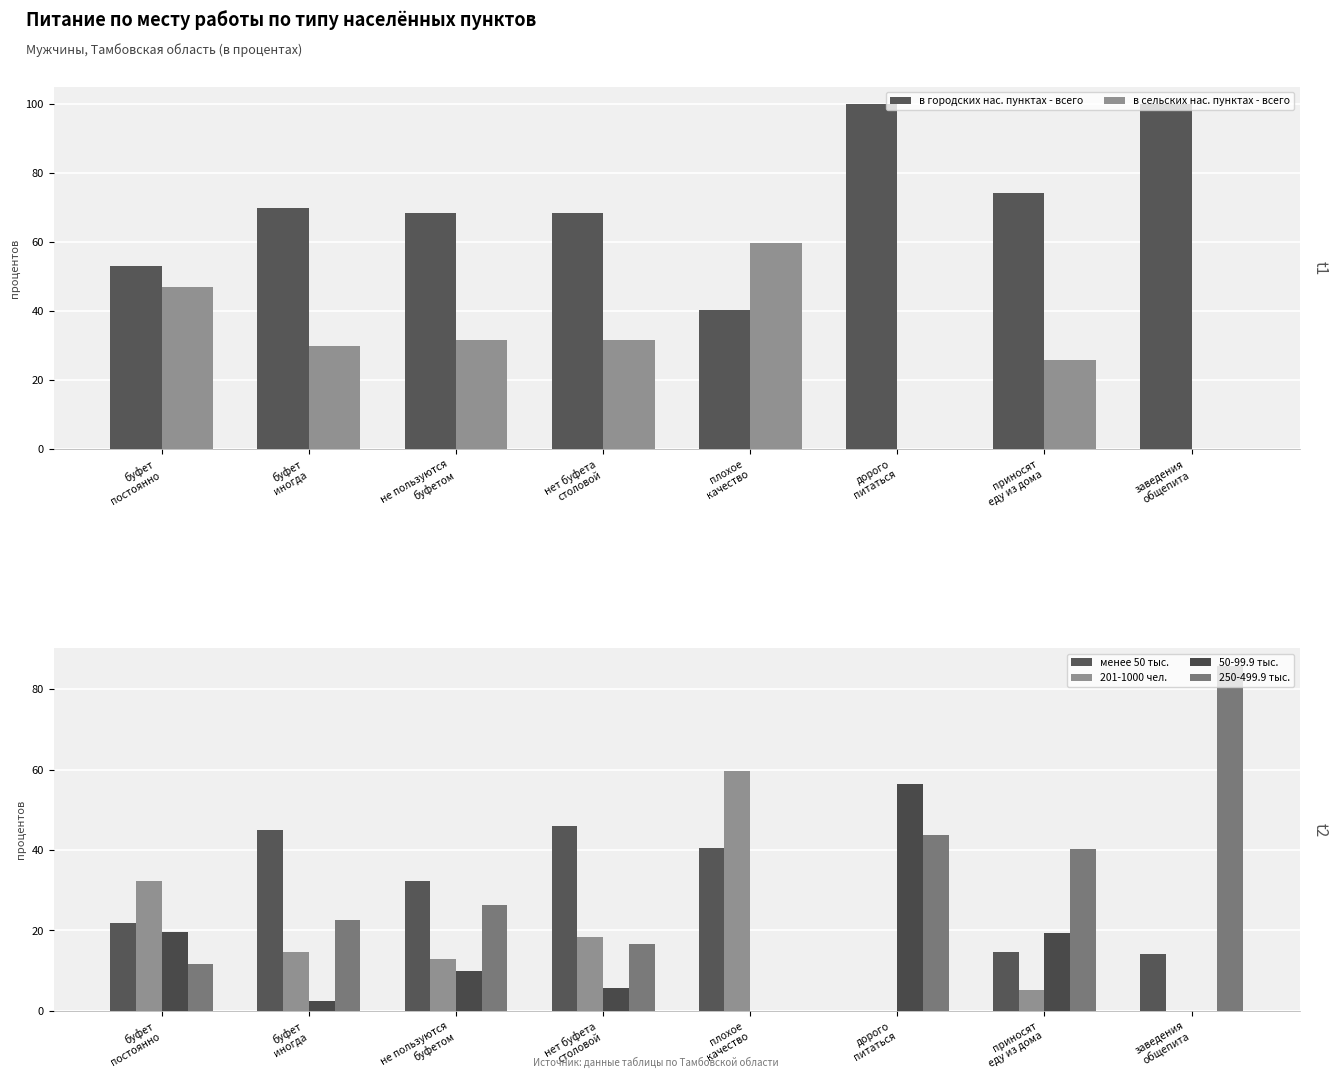

Which series has the largest total across all categories?

в городских нас. пунктах - всего